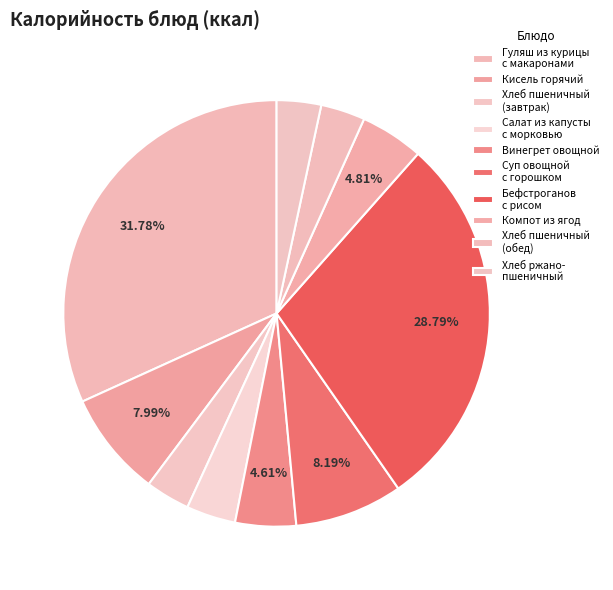

To the nearest percent, what is the combined percentage of Кисель горячий and Хлеб пшеничный (завтрак)?

11%